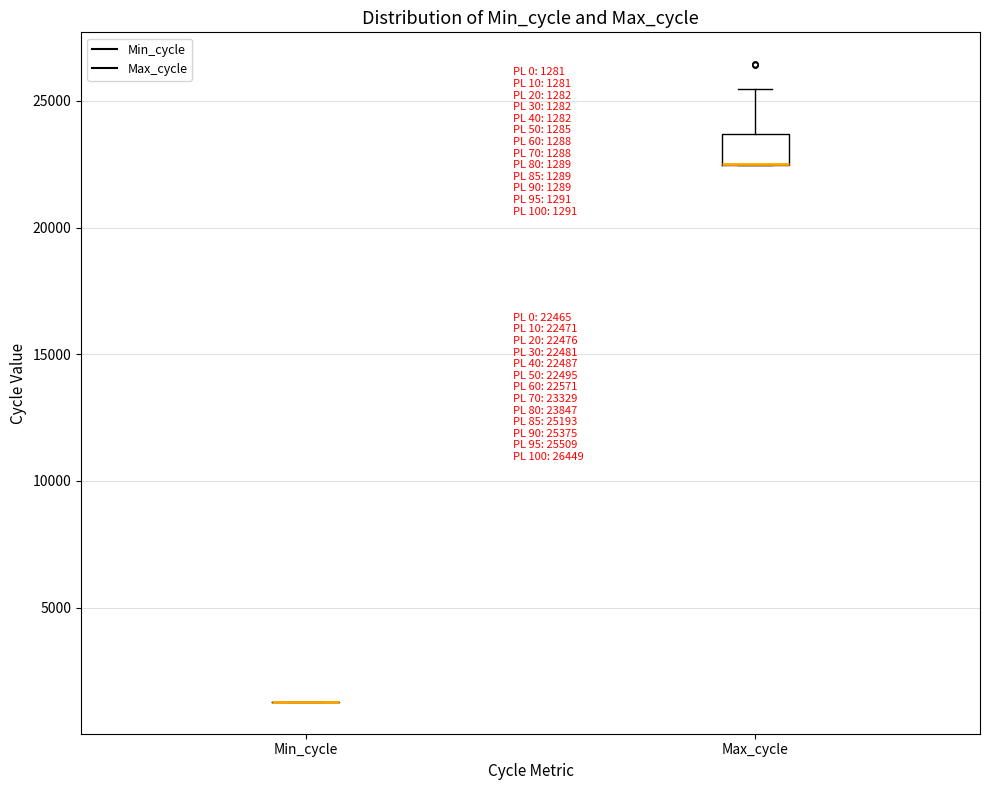

Which box is the tallest, from its lower edge to its upper edge?

Max_cycle